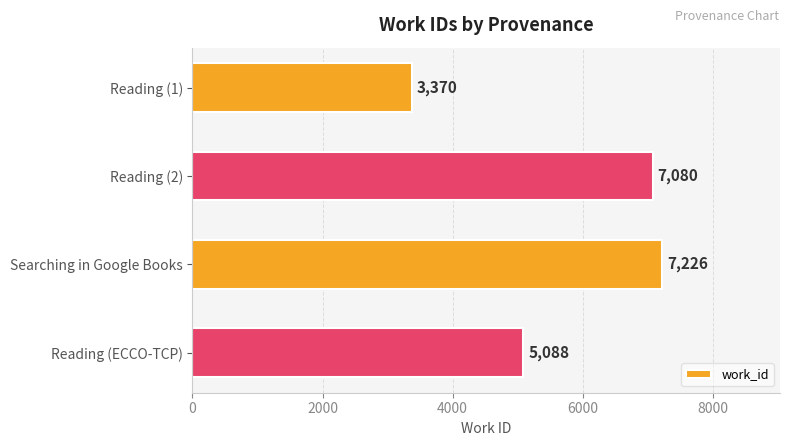

Rank the categories by value from highest to lowest.

Searching in Google Books, Reading (2), Reading (ECCO-TCP), Reading (1)